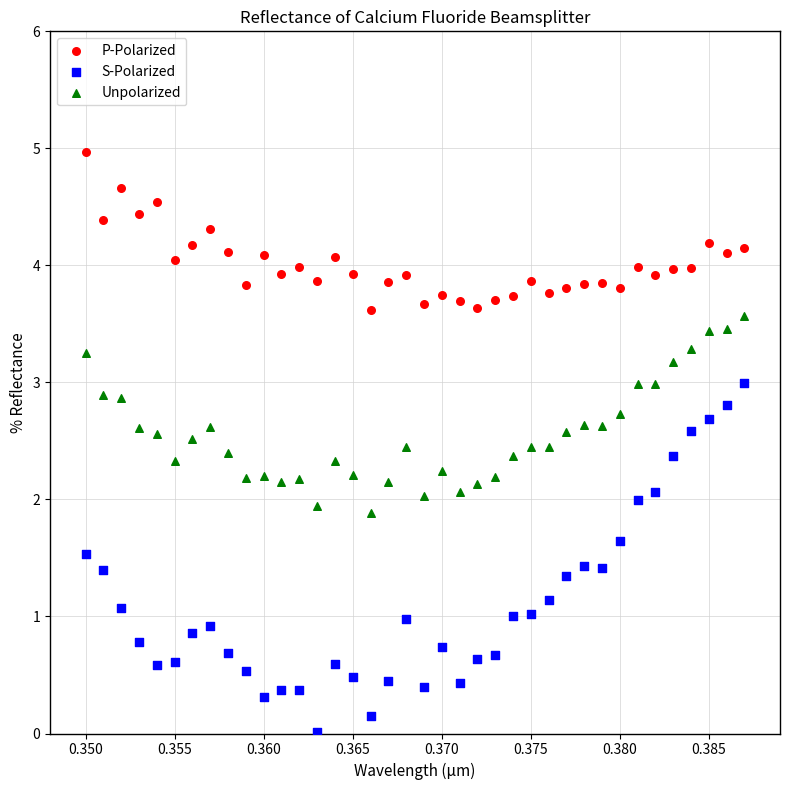

Which series reaches the maximum Y coordinate?

P-Polarized